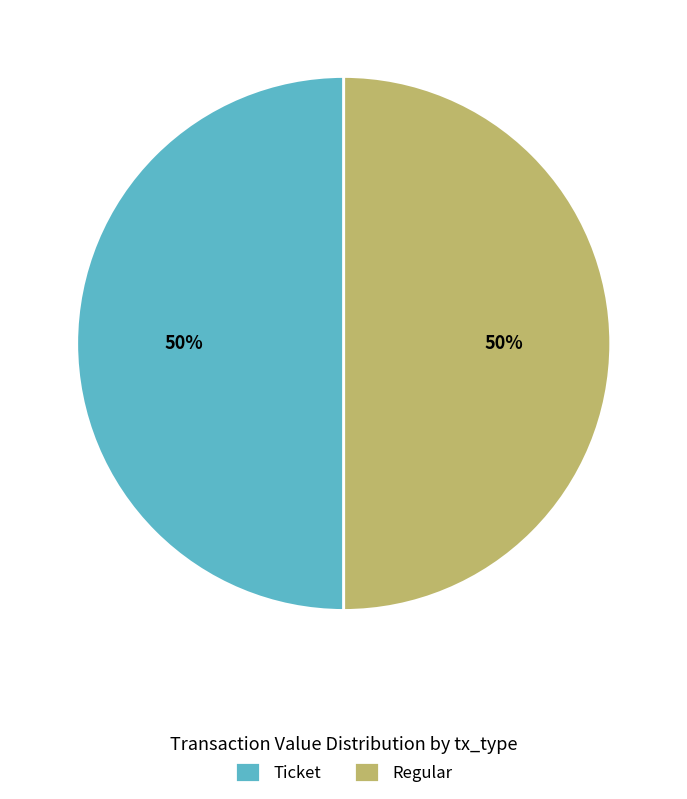

Is it true that Ticket is 37% of the pie?

False